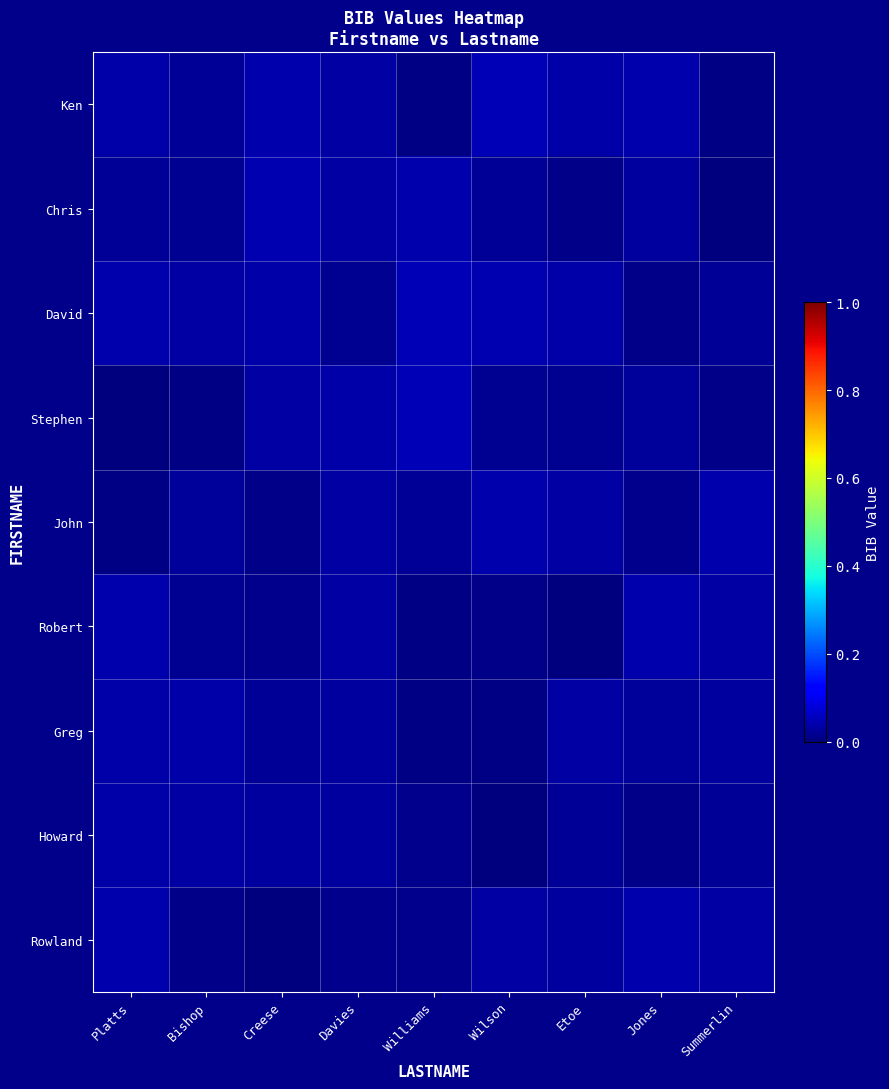

Reading right to left, what are all the values shown in this chart?

Ken: Summerlin=0.0	Jones=0.0	Etoe=0.0	Wilson=0.0	Williams=0.0	Davies=0.0	Creese=0.0	Bishop=0.0	Platts=0.0
Chris: Summerlin=0.0	Jones=0.0	Etoe=0.0	Wilson=0.0	Williams=0.0	Davies=0.0	Creese=0.0	Bishop=0.0	Platts=0.0
David: Summerlin=0.0	Jones=0.0	Etoe=0.0	Wilson=0.0	Williams=0.0	Davies=0.0	Creese=0.0	Bishop=0.0	Platts=0.0
Stephen: Summerlin=0.0	Jones=0.0	Etoe=0.0	Wilson=0.0	Williams=0.0	Davies=0.0	Creese=0.0	Bishop=0.0	Platts=0.0
John: Summerlin=0.0	Jones=0.0	Etoe=0.0	Wilson=0.0	Williams=0.0	Davies=0.0	Creese=0.0	Bishop=0.0	Platts=0.0
Robert: Summerlin=0.0	Jones=0.0	Etoe=0.0	Wilson=0.0	Williams=0.0	Davies=0.0	Creese=0.0	Bishop=0.0	Platts=0.0
Greg: Summerlin=0.0	Jones=0.0	Etoe=0.0	Wilson=0.0	Williams=0.0	Davies=0.0	Creese=0.0	Bishop=0.0	Platts=0.0
Howard: Summerlin=0.0	Jones=0.0	Etoe=0.0	Wilson=0.0	Williams=0.0	Davies=0.0	Creese=0.0	Bishop=0.0	Platts=0.0
Rowland: Summerlin=0.0	Jones=0.0	Etoe=0.0	Wilson=0.0	Williams=0.0	Davies=0.0	Creese=0.0	Bishop=0.0	Platts=0.0